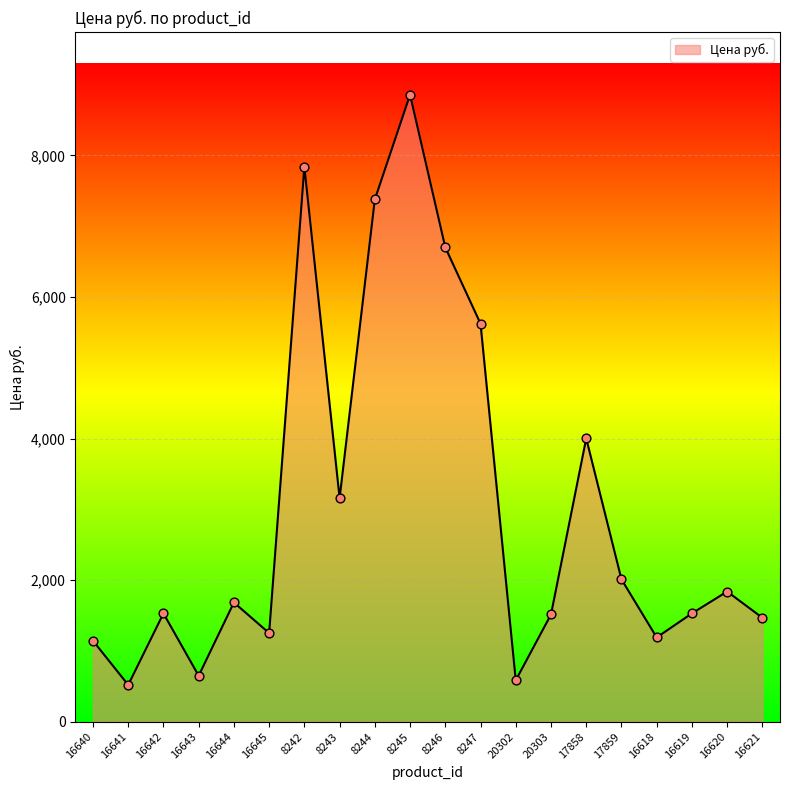

Between 17858 and 16641, which is larger?

17858